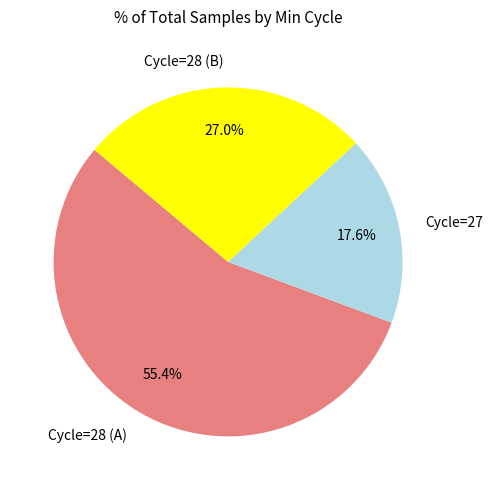

Which slice represents more than half of the pie?

Cycle=28 (A)